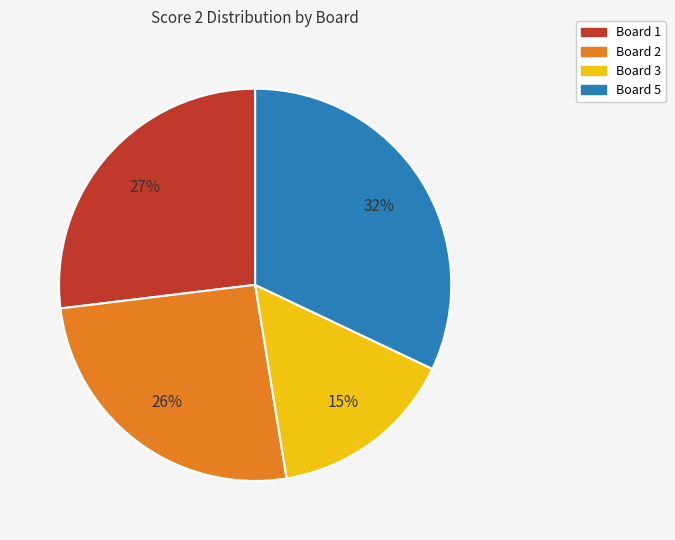

Count the number of slices in the pie.

4